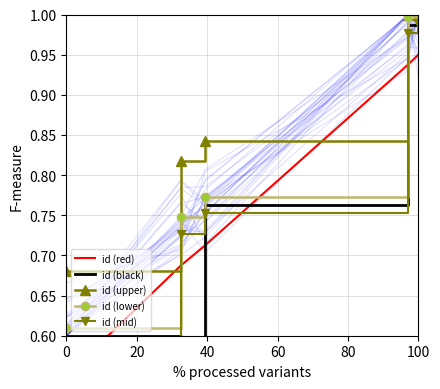

True or false: id (upper) has more than 1 points higher than both neighbors.

False